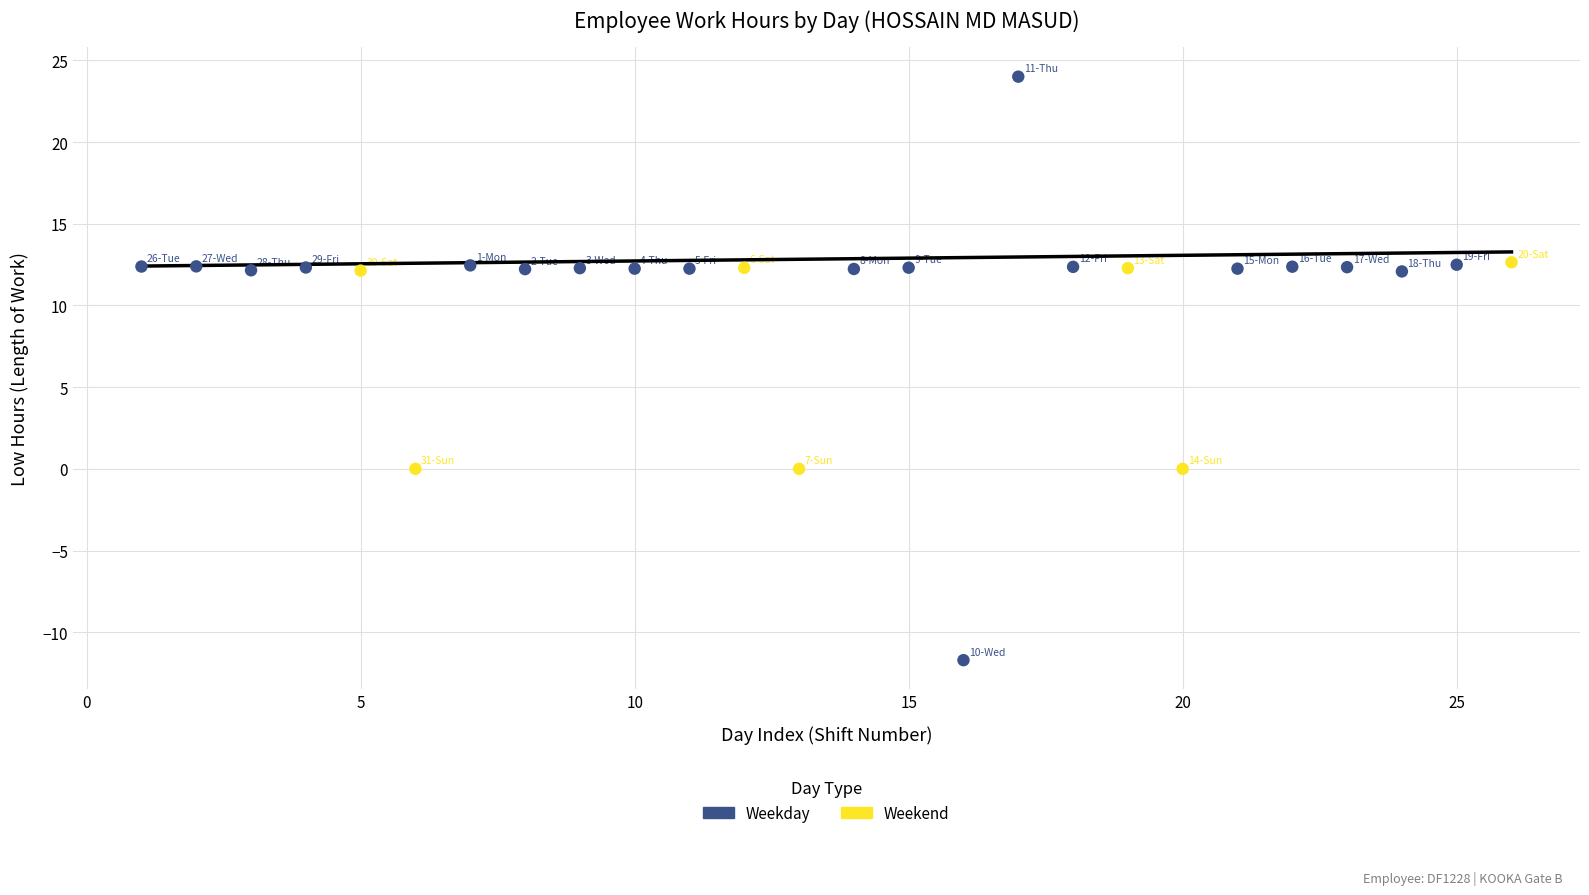

Which series has the largest Y range (max minus min)?

Weekday